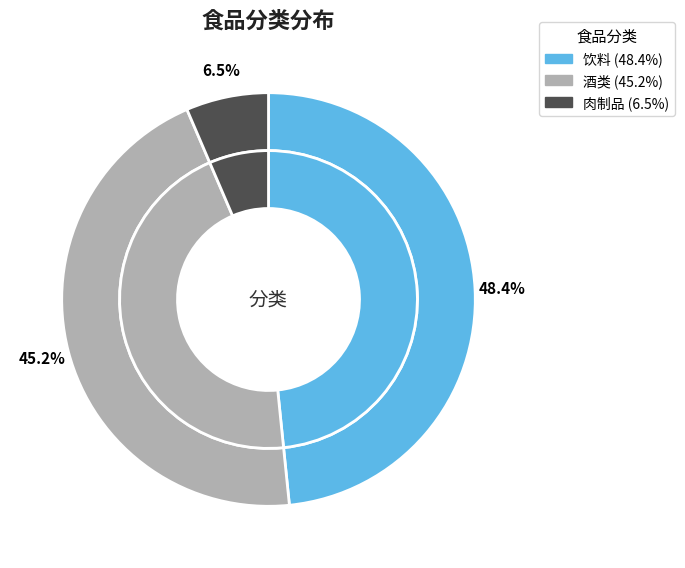

Is the sum of 饮料 and 酒类 greater than half?

Yes